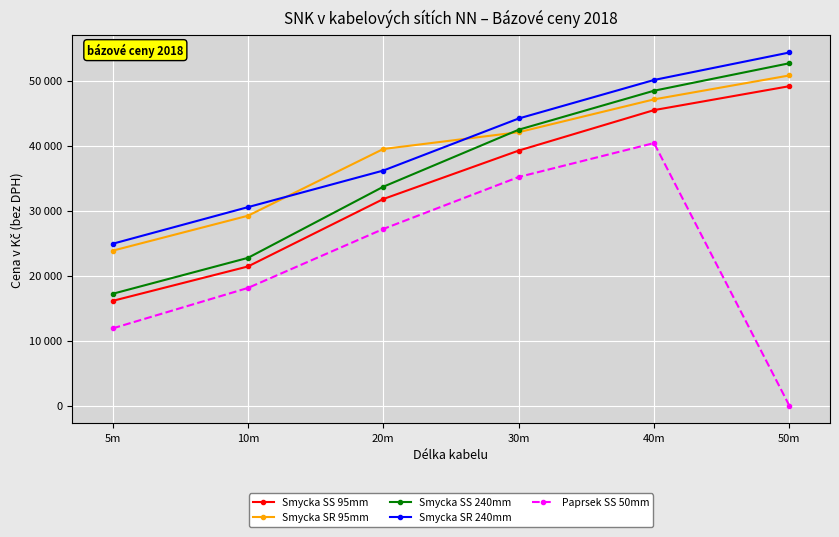

The Smycka SR 95mm series shows 47100.0 at 40m. True or false?

True